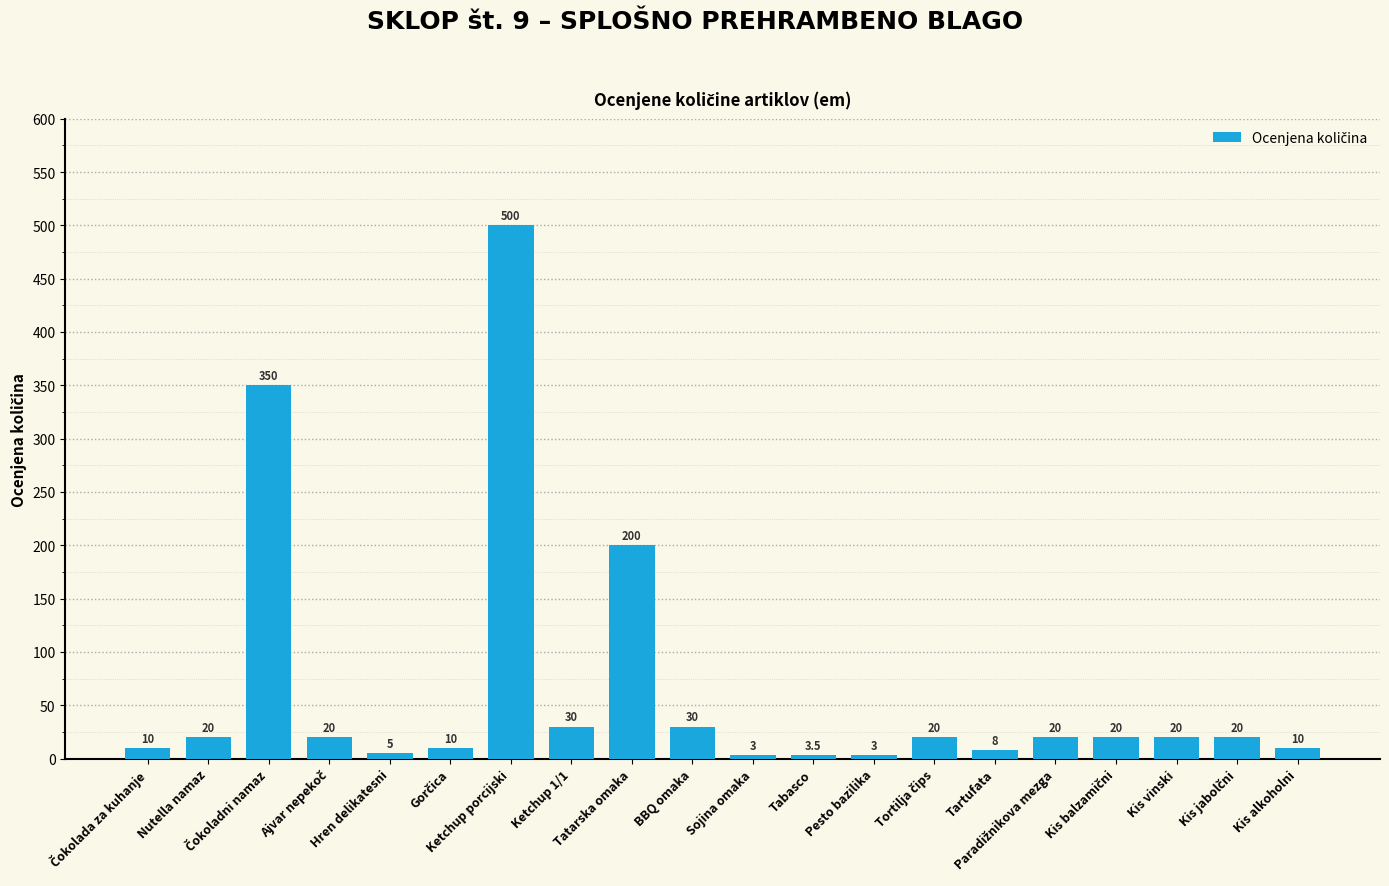

How many data points does each series have?

20